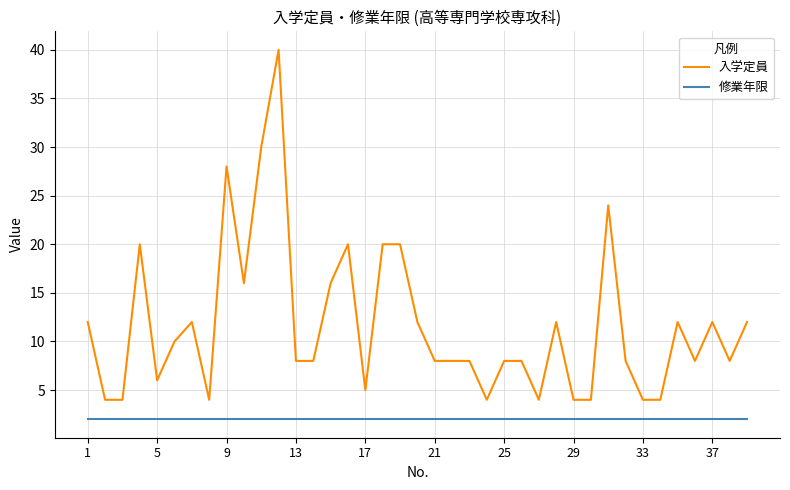

Which series has the largest total across all categories?

入学定員